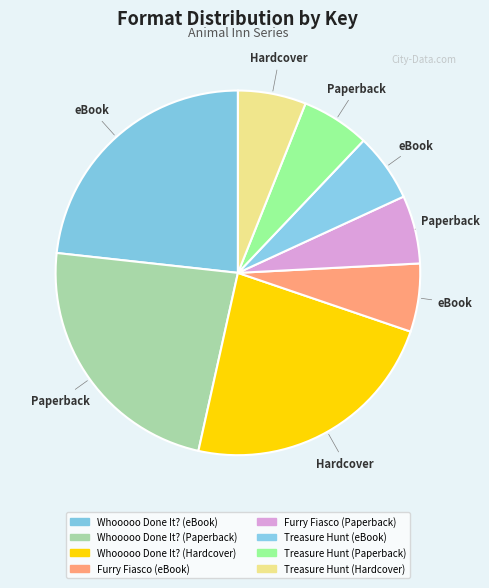

How many segments does this pie chart have?

8